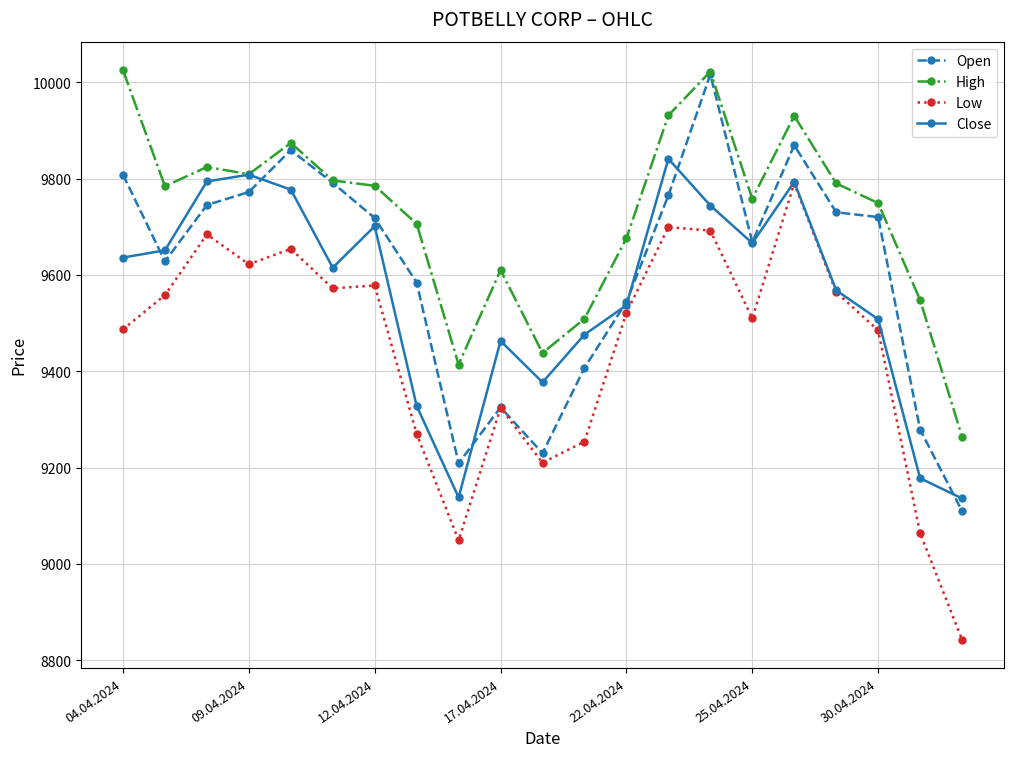

Does the chart have visible grid lines?

Yes